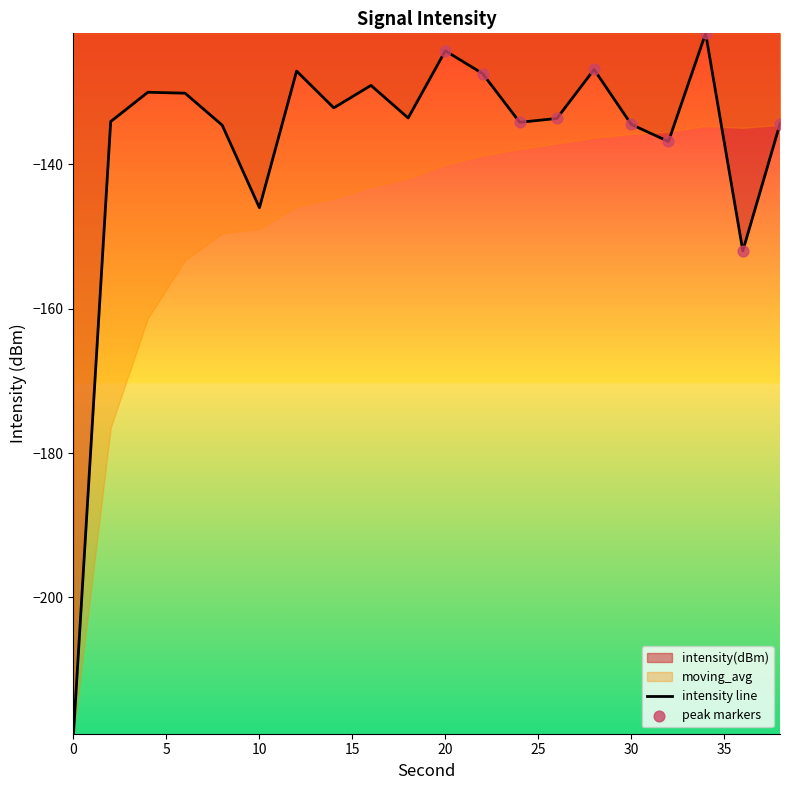

Which has a higher value, 16 or 34?

34